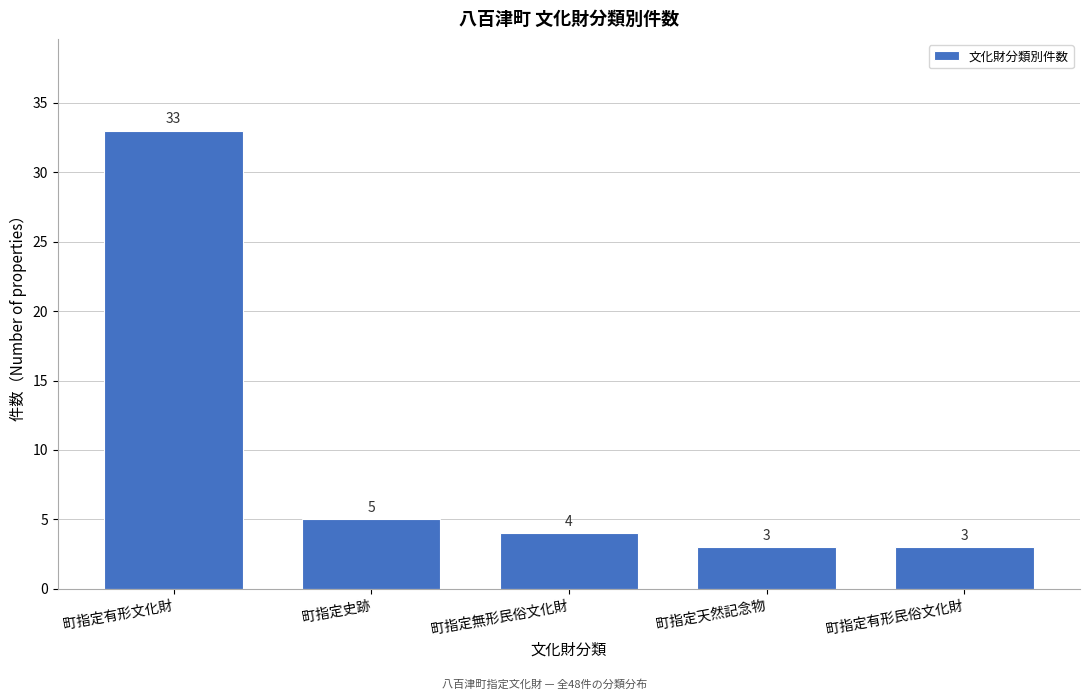

Reading right to left, what are all the values shown in this chart?

町指定有形民俗文化財=3	町指定天然記念物=3	町指定無形民俗文化財=4	町指定史跡=5	町指定有形文化財=33